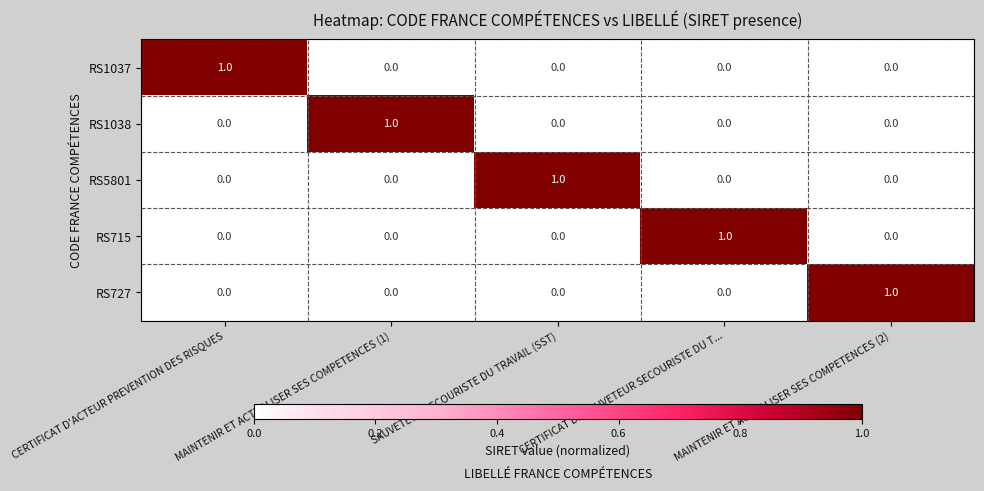

At how many categories does at least one series exceed 0?

5